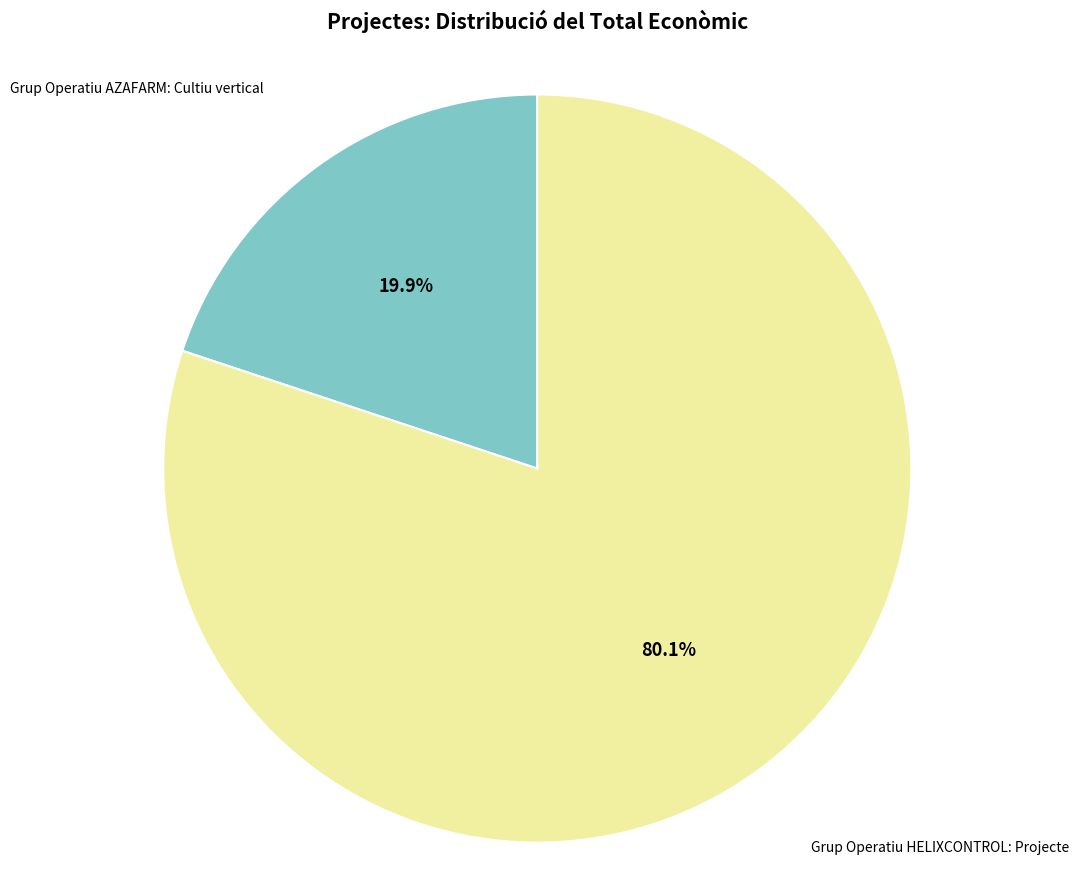

To the nearest percent, what percentage of the pie is Grup Operatiu HELIXCONTROL: Projecte?

80%